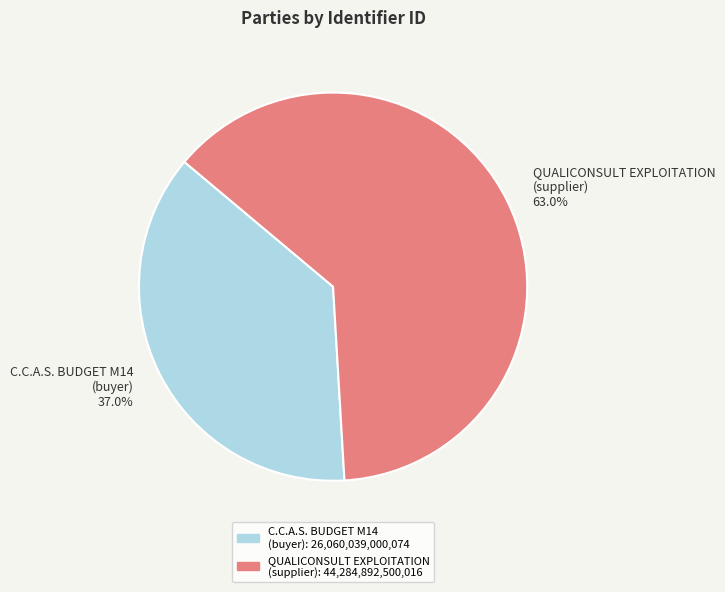

Rank the categories by value from highest to lowest.

QUALICONSULT EXPLOITATION (supplier), C.C.A.S. BUDGET M14 (buyer)